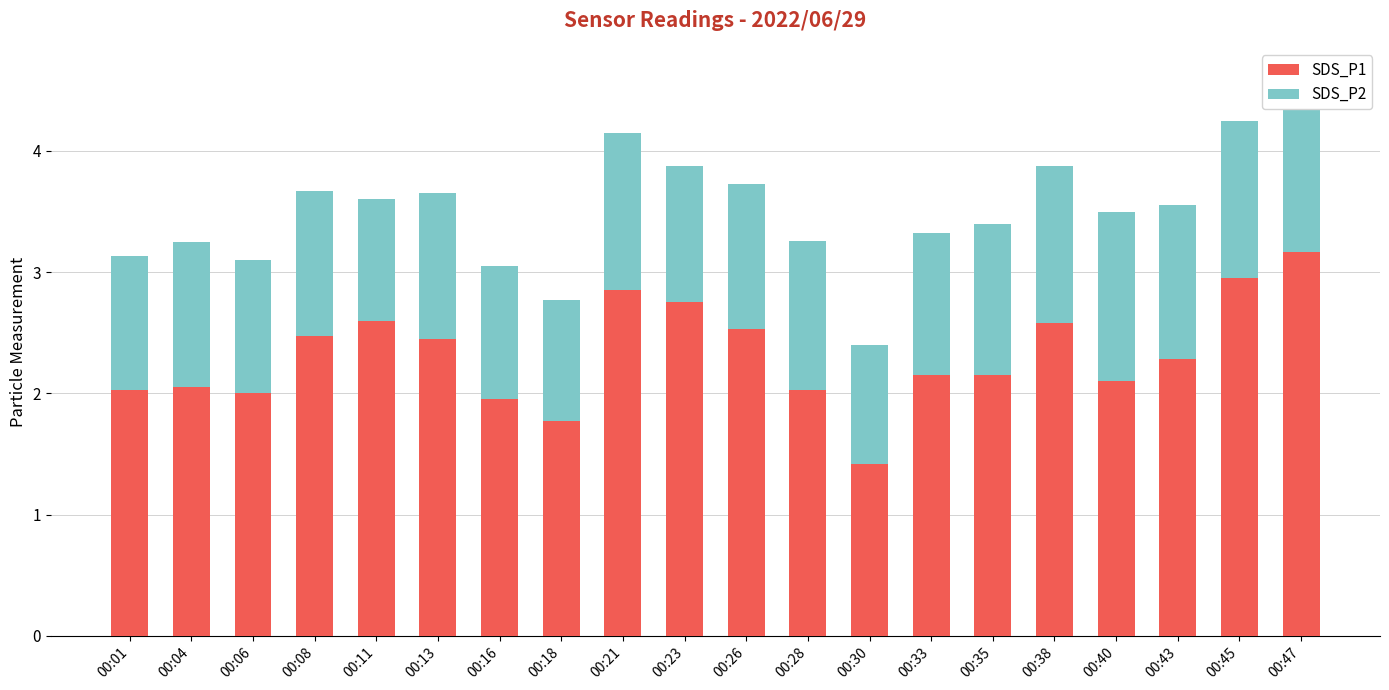

True or false: SDS_P1 has a value of 2.0 at 00:28.

True